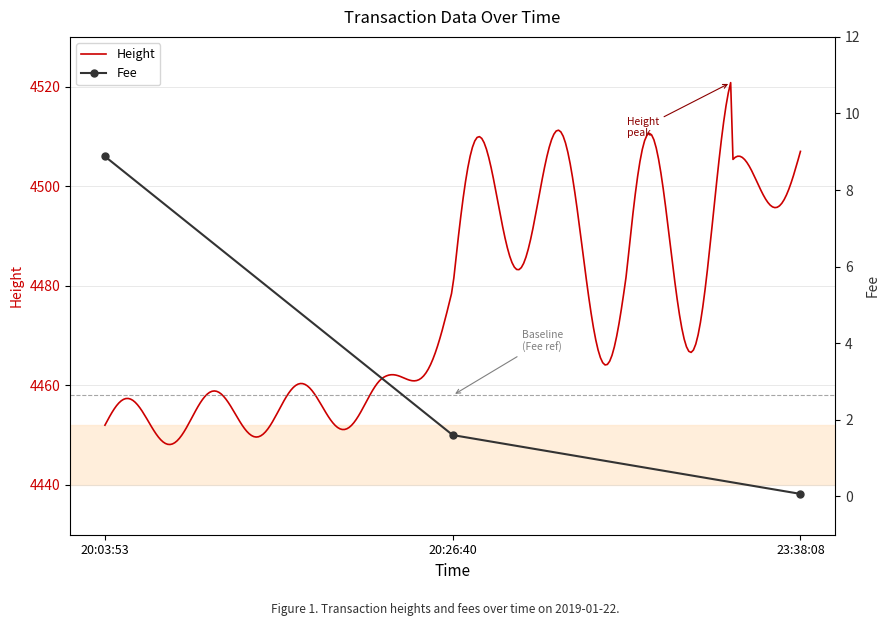

Reading right to left, what are all the values shown in this chart?

0.1	1.6	8.9